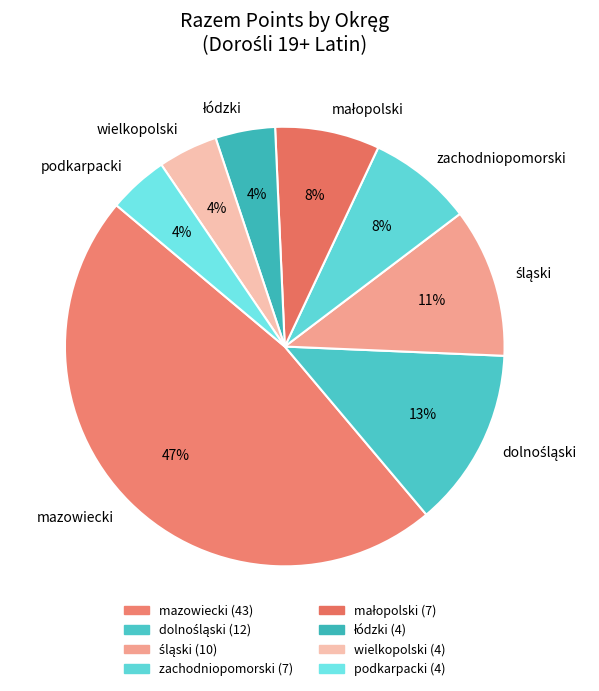

True or false: wielkopolski accounts for 17% of the total.

False